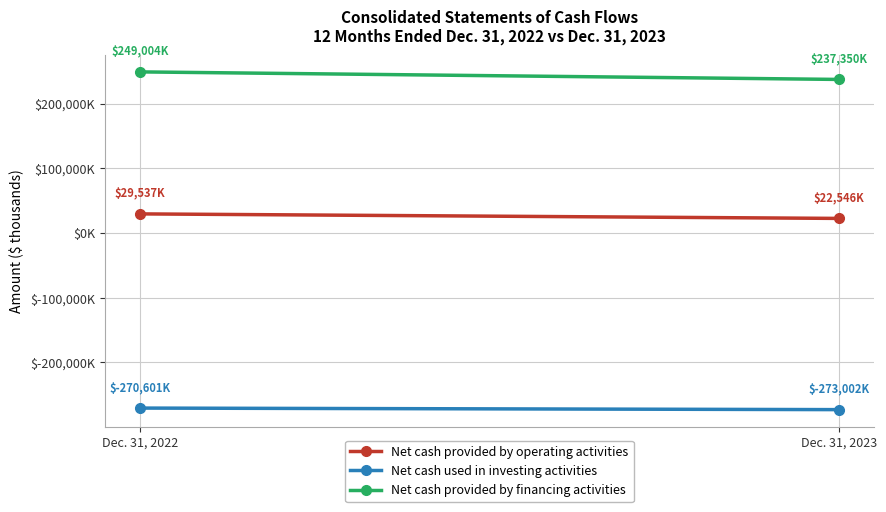

Which series has the largest total across all categories?

Net cash provided by financing activities